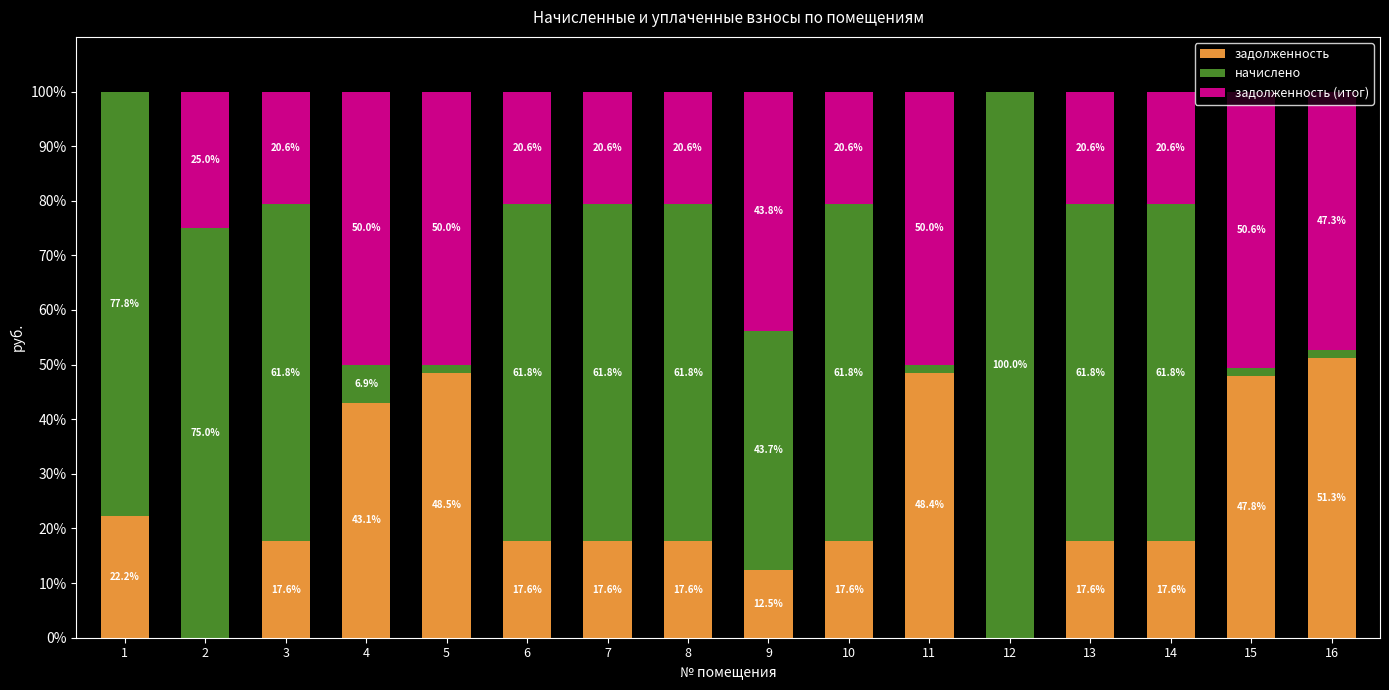

What is the sum of all задолженность values?

397.2